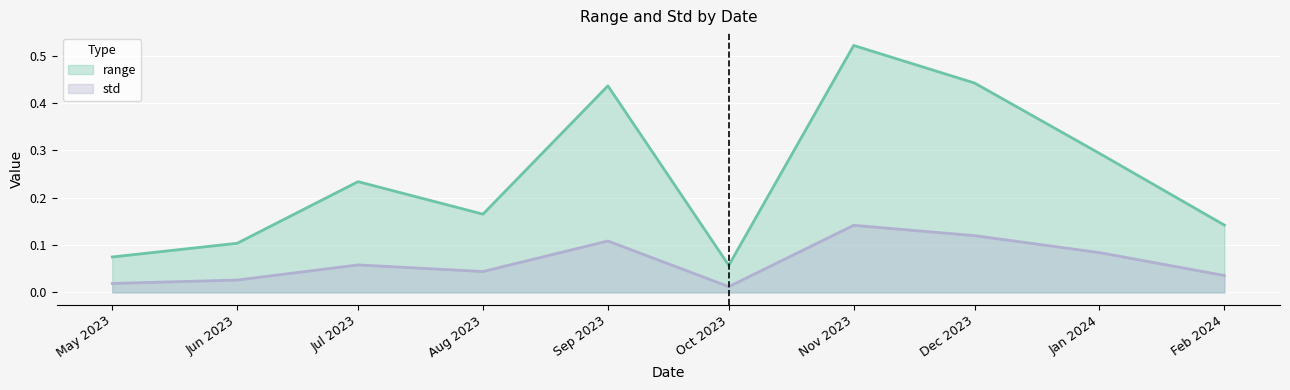

What is the highest value of the std series?

0.1